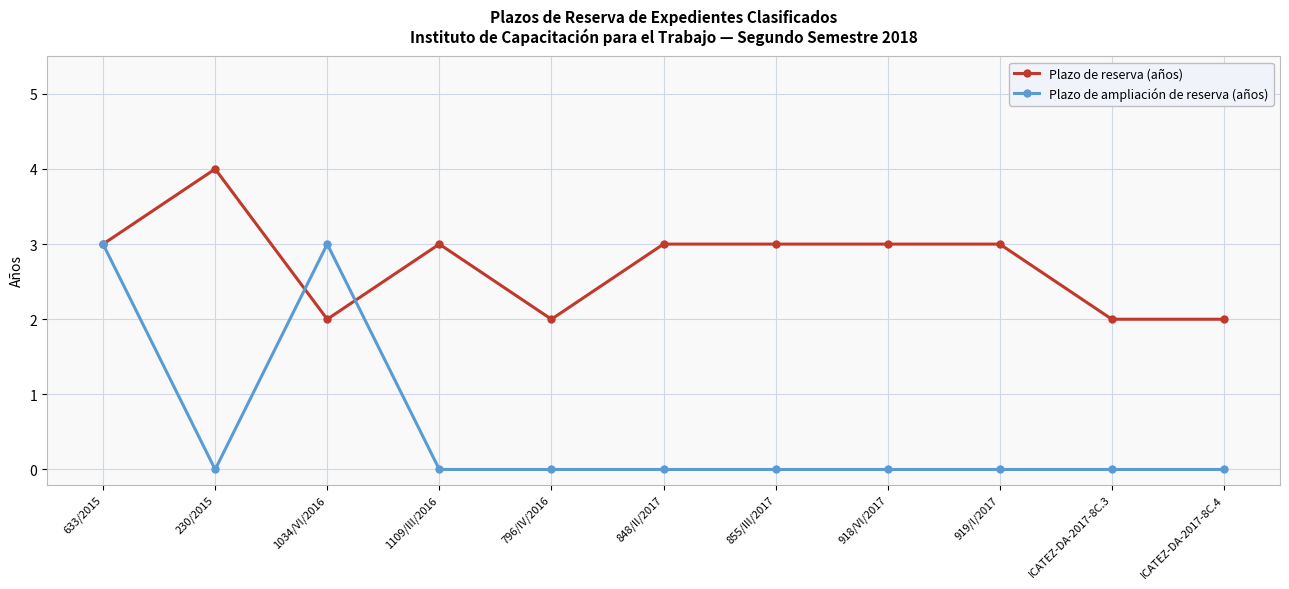

List the series in order of their overall mean, lowest first.

Plazo de ampliación de reserva (años), Plazo de reserva (años)